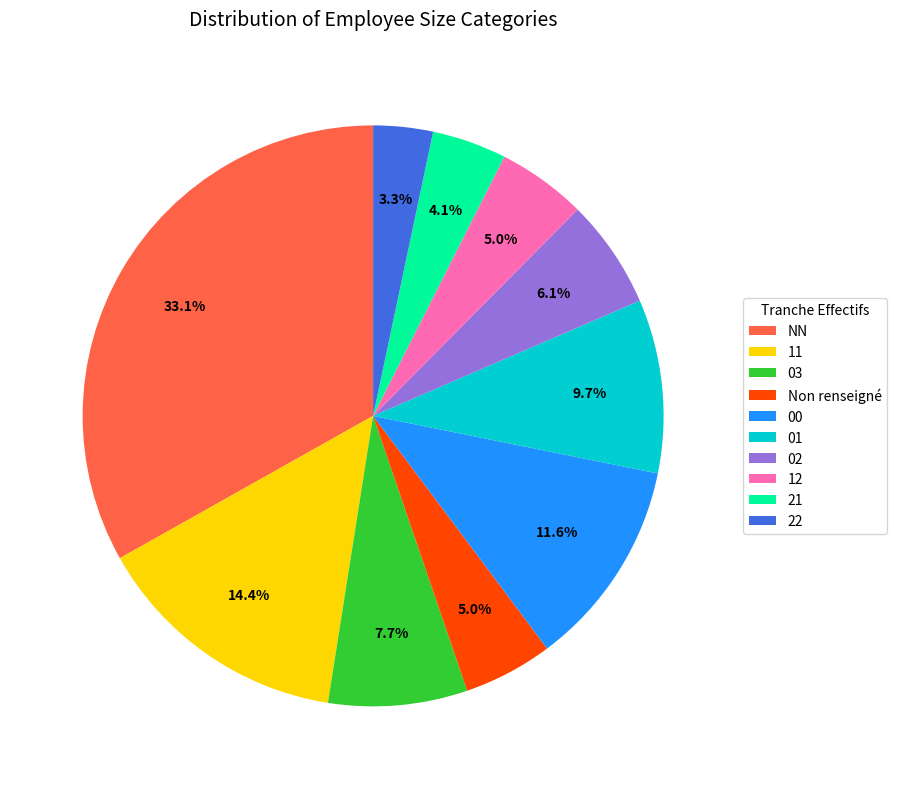

To the nearest percent, what is the combined percentage of 03 and 12?

13%